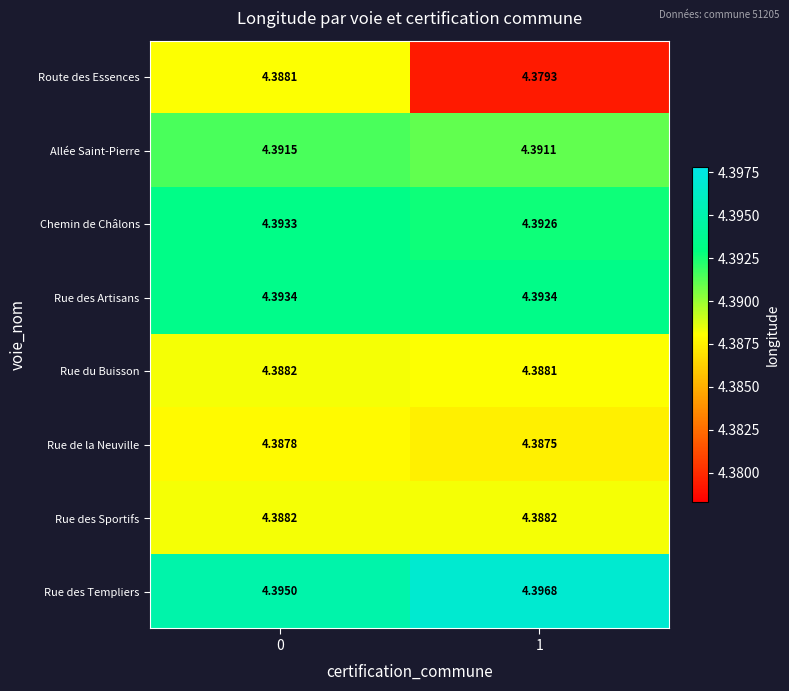

Which series has the largest range (max minus min)?

Route des Essences